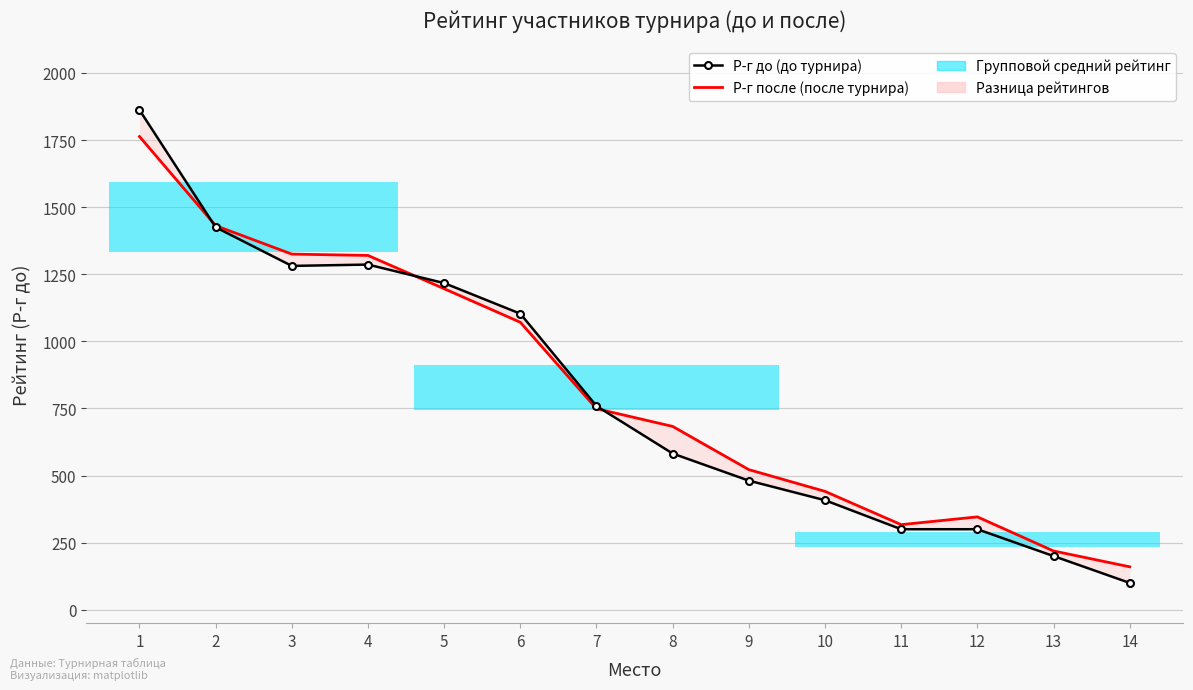

True or false: Р-г до (до турнира) has a value of 100 at 14.

True